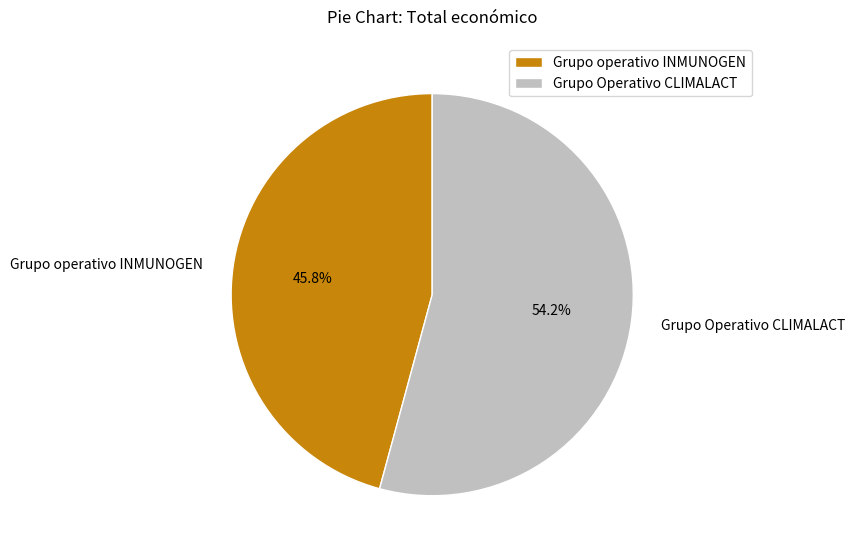

What is the smallest slice in the pie chart?

Grupo operativo INMUNOGEN